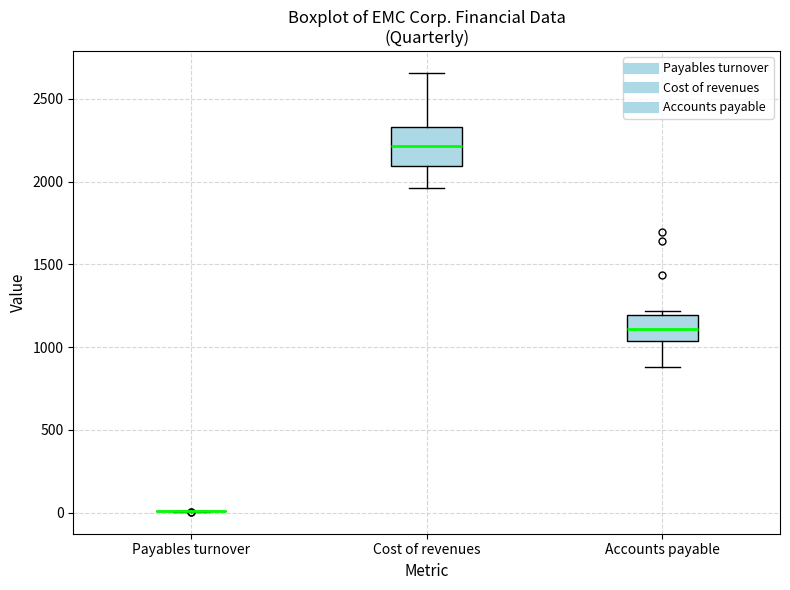

Reading left to right, transcribe this box plot: for each box, give where its median line is, the range the box spans, and where its two whiskers end, as read against the y-axis. The values are not printed on the chart, so give them approximately, as read against the axis.

Payables turnover: box collapsed to a line at 0, whiskers 0 to 0
Cost of revenues: median 2200, box 2100 to 2350, whiskers 1950 to 2650
Accounts payable: median 1100, box 1050 to 1200, whiskers 900 to 1200 (just above the box's upper edge)